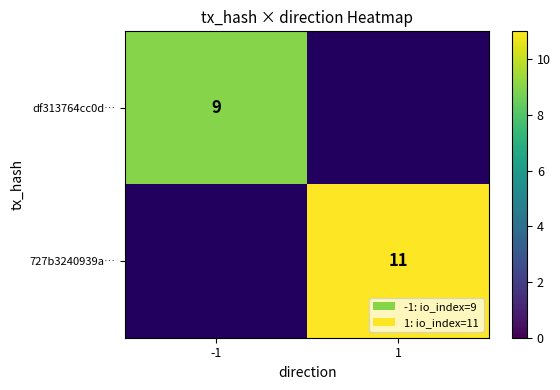

The 727b3240939a… series shows 19 at 1. True or false?

False